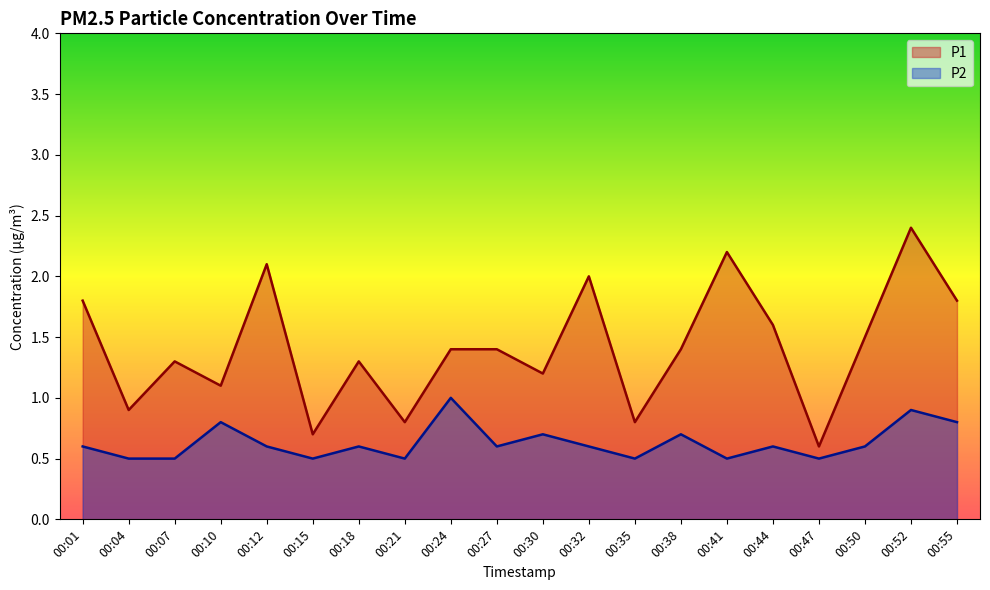

Is it true that P1 equals 1.3 at 00:07?

True